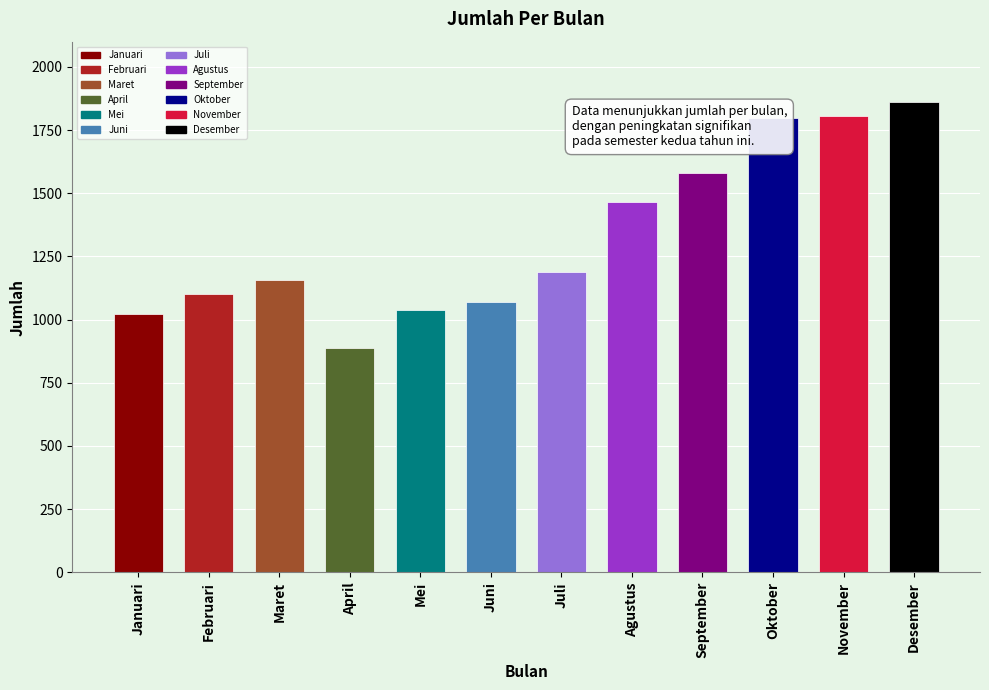

What is the smallest value displayed?

887